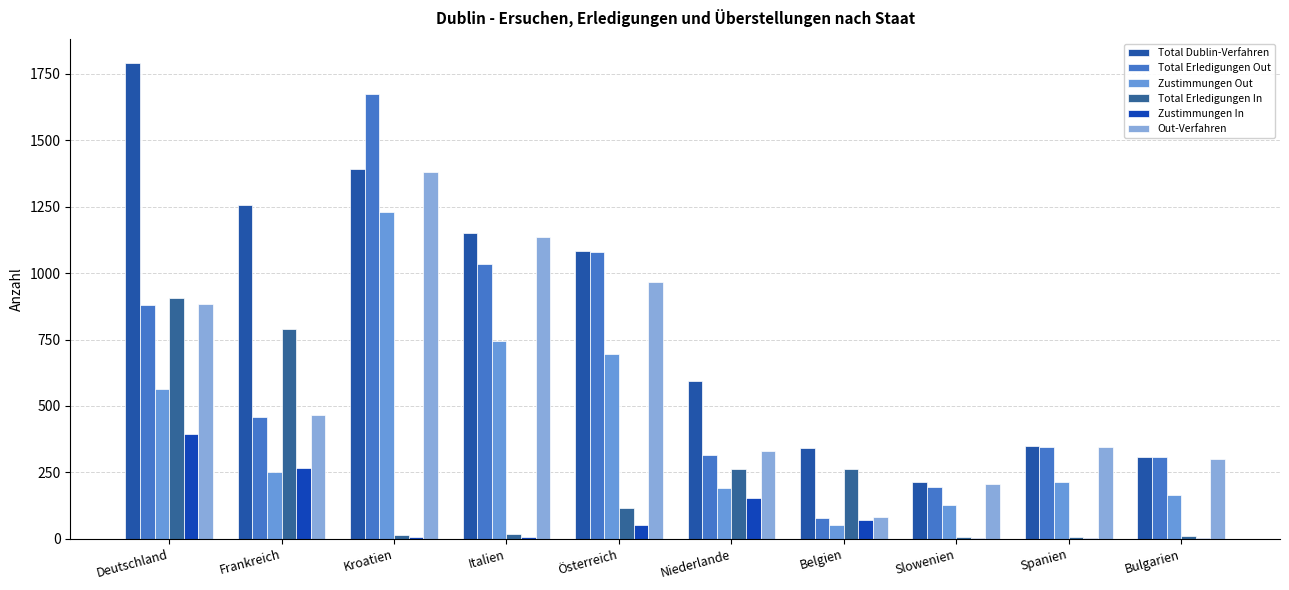

What is the difference between the highest and lowest values at Niederlande?

441